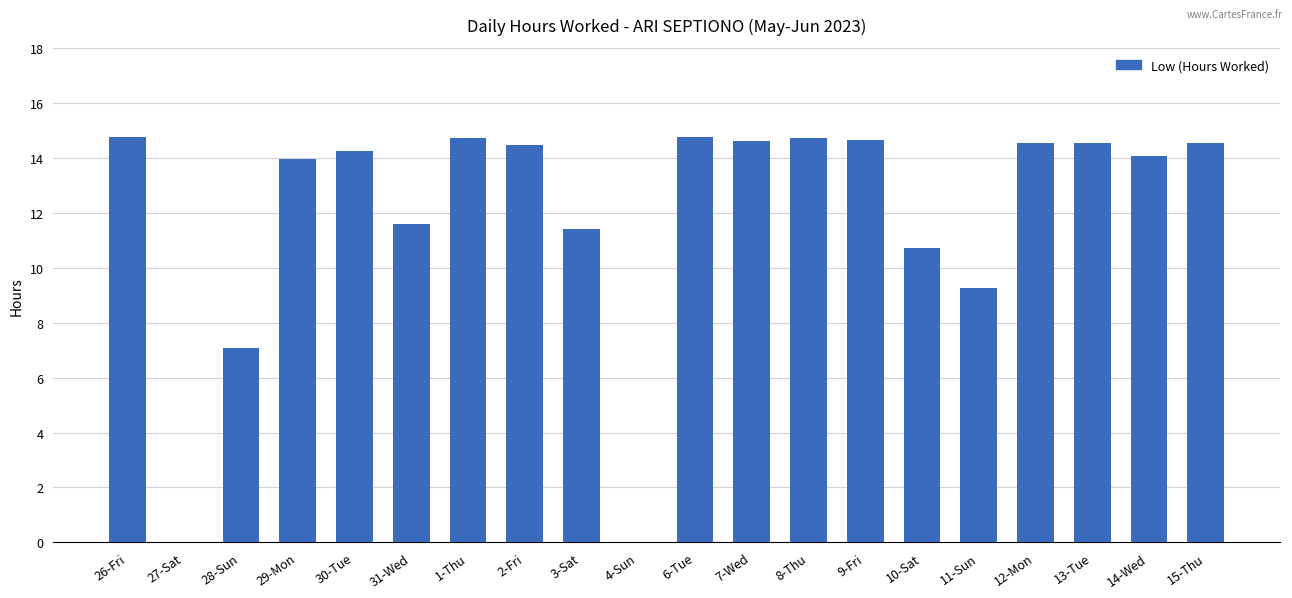

Which has a higher value, 7-Wed or 31-Wed?

7-Wed